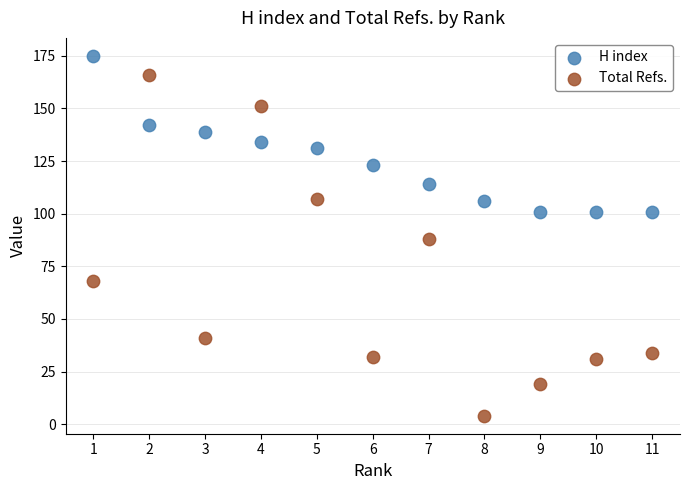

Which series has the largest Y range (max minus min)?

Total Refs.